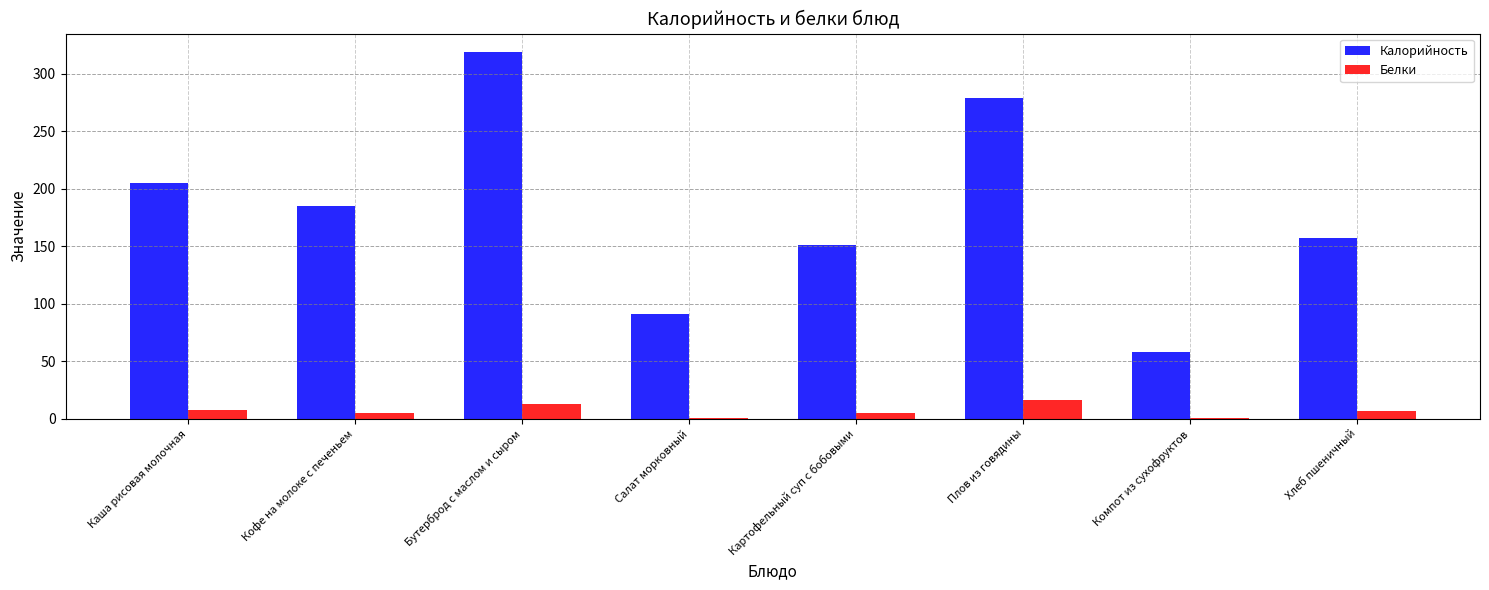

Is it true that Калорийность equals 145.8 at Салат морковный?

False